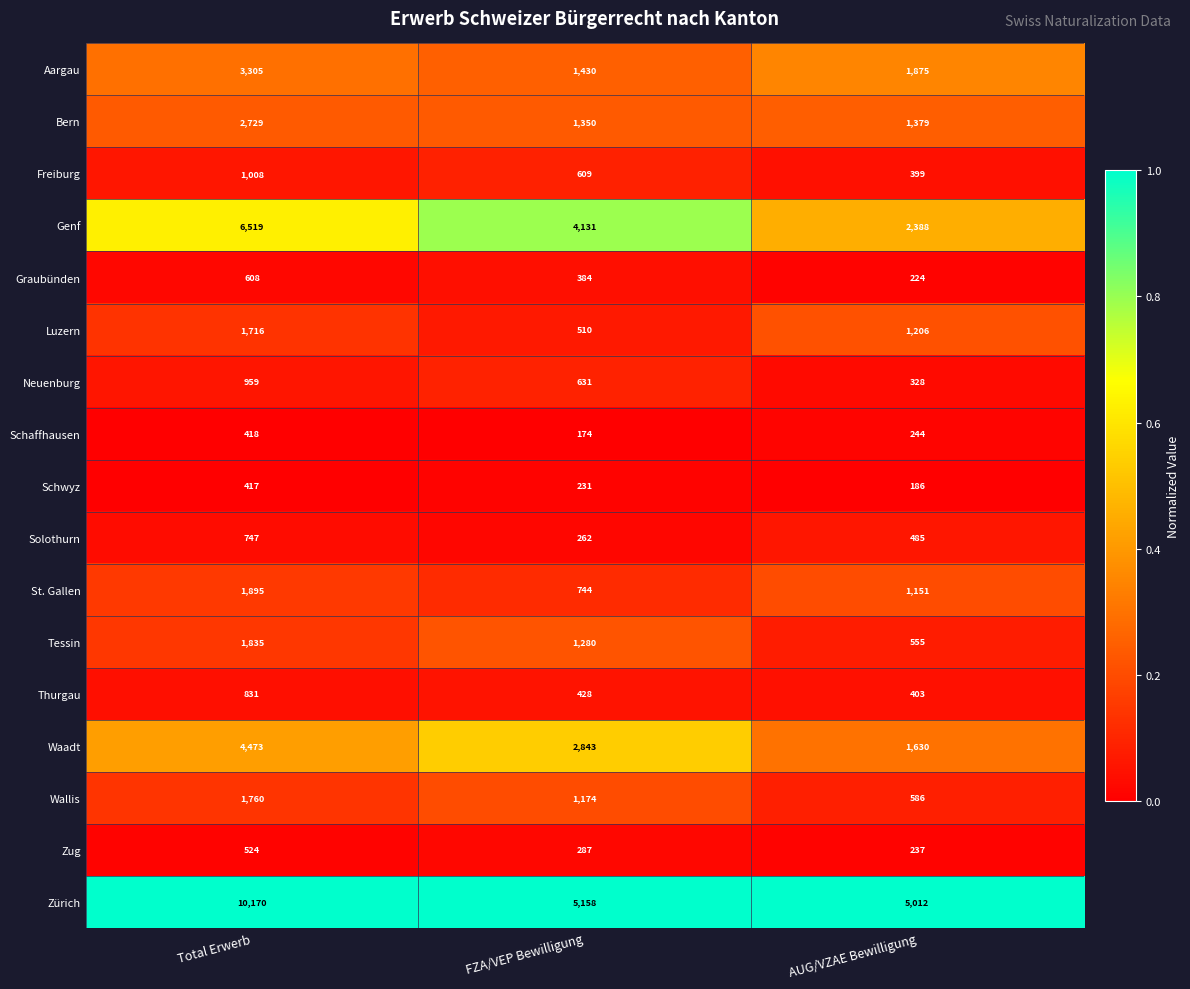

At FZA/VEP Bewilligung, list the series in order from largest to smallest.

Zürich, Genf, Waadt, Aargau, Bern, Tessin, Wallis, St. Gallen, Neuenburg, Freiburg, Luzern, Thurgau, Graubünden, Zug, Solothurn, Schwyz, Schaffhausen